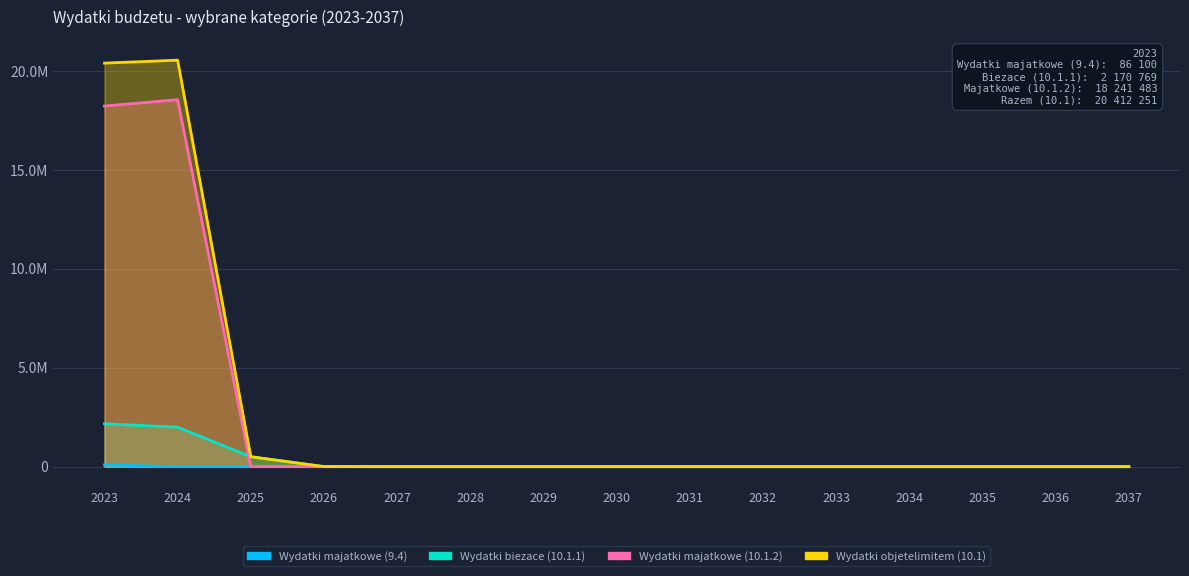

Between 2025 and 2027, which is larger?

2025